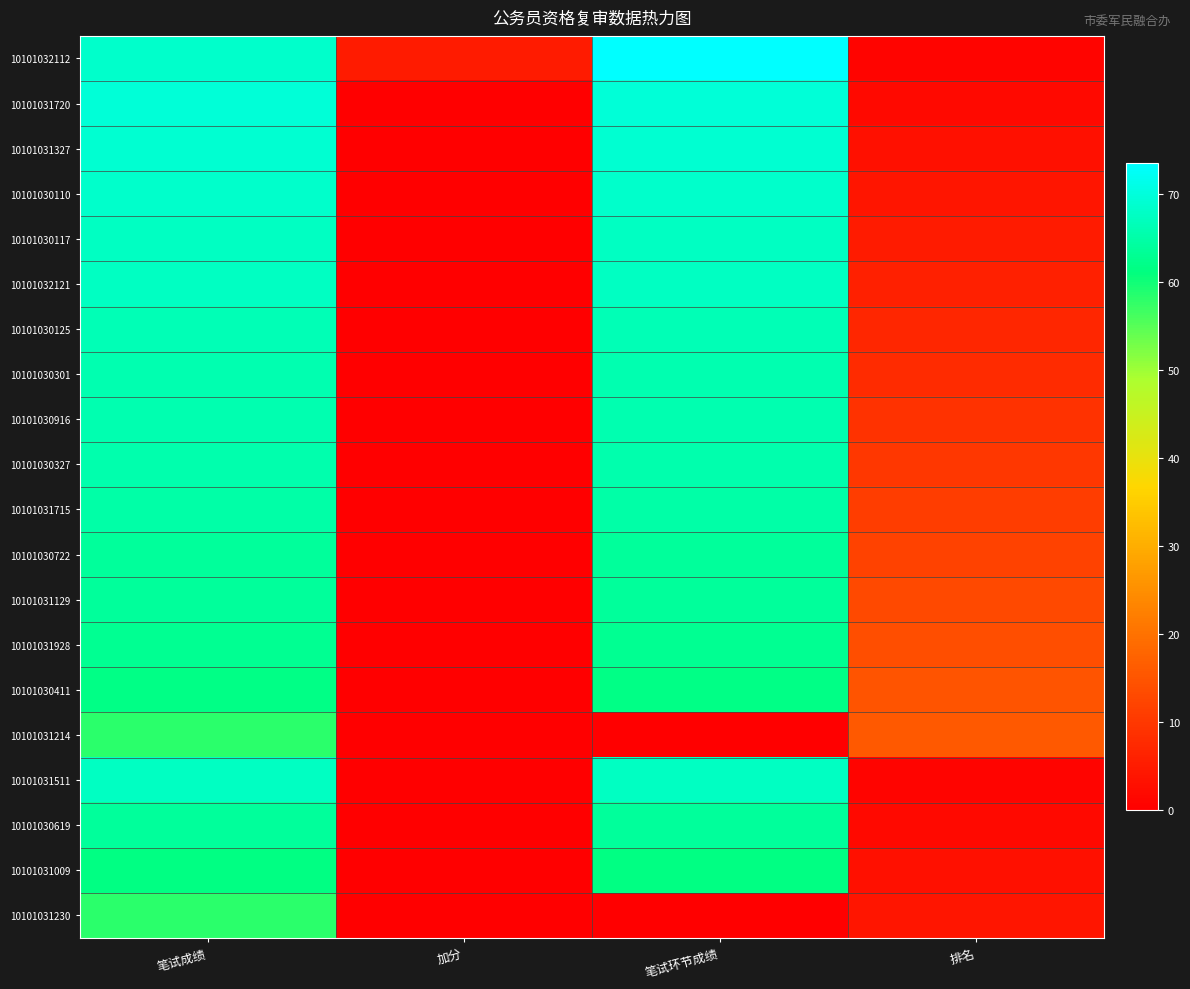

Reading left to right, list all the values displayed in this chart.

10101032112: 笔试成绩=68.5	加分=5.0	笔试环节成绩=73.5	排名=1.0
10101031720: 笔试成绩=69.5	加分=0.0	笔试环节成绩=69.5	排名=2.0
10101031327: 笔试成绩=69.0	加分=0.0	笔试环节成绩=69.0	排名=3.0
10101030110: 笔试成绩=68.5	加分=0.0	笔试环节成绩=68.5	排名=4.0
10101030117: 笔试成绩=67.5	加分=0.0	笔试环节成绩=67.5	排名=5.0
10101032121: 笔试成绩=67.5	加分=0.0	笔试环节成绩=67.5	排名=6.0
10101030125: 笔试成绩=66.5	加分=0.0	笔试环节成绩=66.5	排名=7.0
10101030301: 笔试成绩=66.0	加分=0.0	笔试环节成绩=66.0	排名=8.0
10101030916: 笔试成绩=66.0	加分=0.0	笔试环节成绩=66.0	排名=9.0
10101030327: 笔试成绩=65.5	加分=0.0	笔试环节成绩=65.5	排名=10.0
10101031715: 笔试成绩=65.0	加分=0.0	笔试环节成绩=65.0	排名=11.0
10101030722: 笔试成绩=64.0	加分=0.0	笔试环节成绩=64.0	排名=12.0
10101031129: 笔试成绩=64.0	加分=0.0	笔试环节成绩=64.0	排名=13.0
10101031928: 笔试成绩=63.0	加分=0.0	笔试环节成绩=63.0	排名=14.0
10101030411: 笔试成绩=62.0	加分=0.0	笔试环节成绩=62.0	排名=15.0
10101031214: 笔试成绩=58.0	加分=0.0	笔试环节成绩=0.0	排名=16.0
10101031511: 笔试成绩=67.5	加分=0.0	笔试环节成绩=67.5	排名=1.0
10101030619: 笔试成绩=64.0	加分=0.0	笔试环节成绩=64.0	排名=2.0
10101031009: 笔试成绩=61.5	加分=0.0	笔试环节成绩=61.5	排名=3.0
10101031230: 笔试成绩=58.0	加分=0.0	笔试环节成绩=0.0	排名=4.0